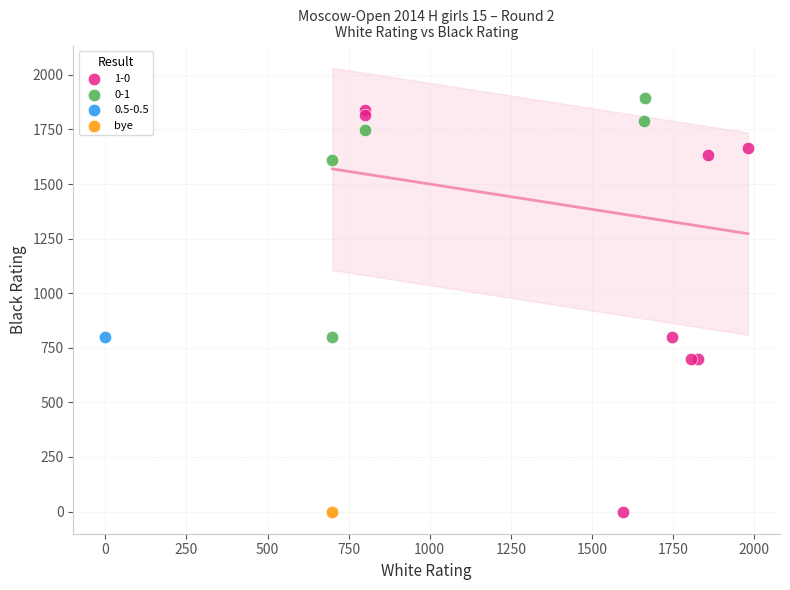

What are all the series names shown in the legend?

1-0, 0-1, 0.5-0.5, bye